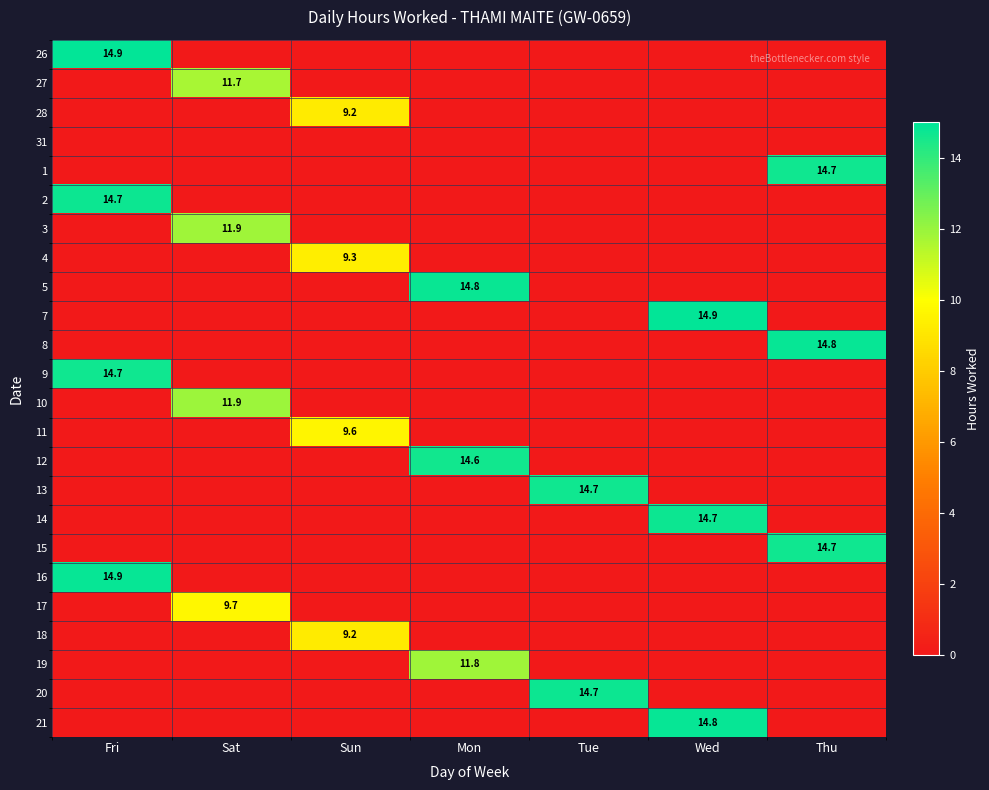

At which category is the sum across all series the highest?

Fri